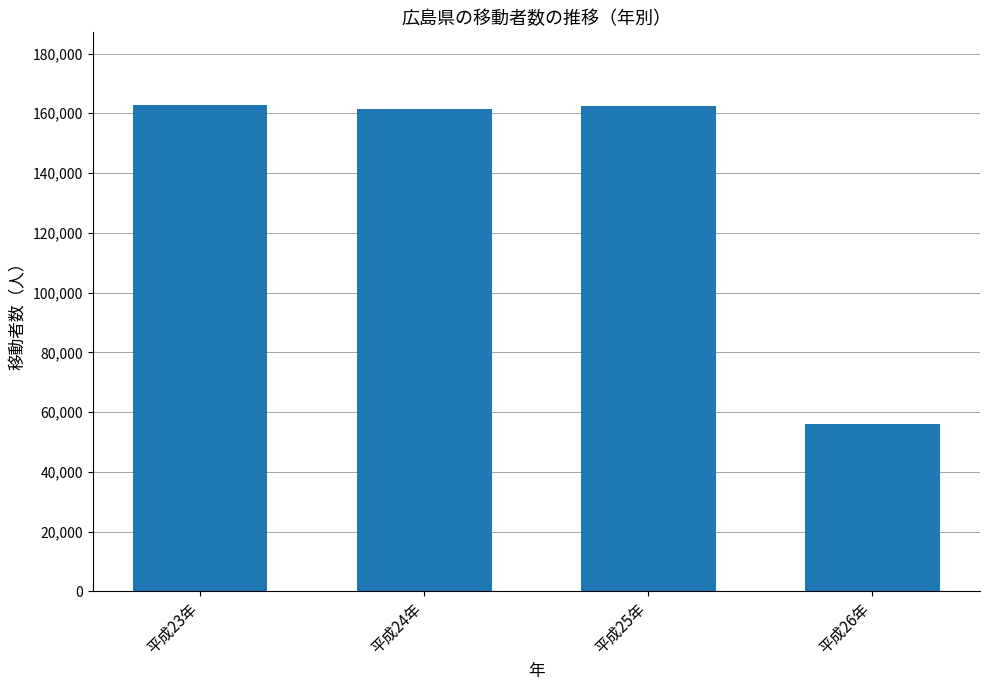

What is the value of the 3rd bar from the left?

162521